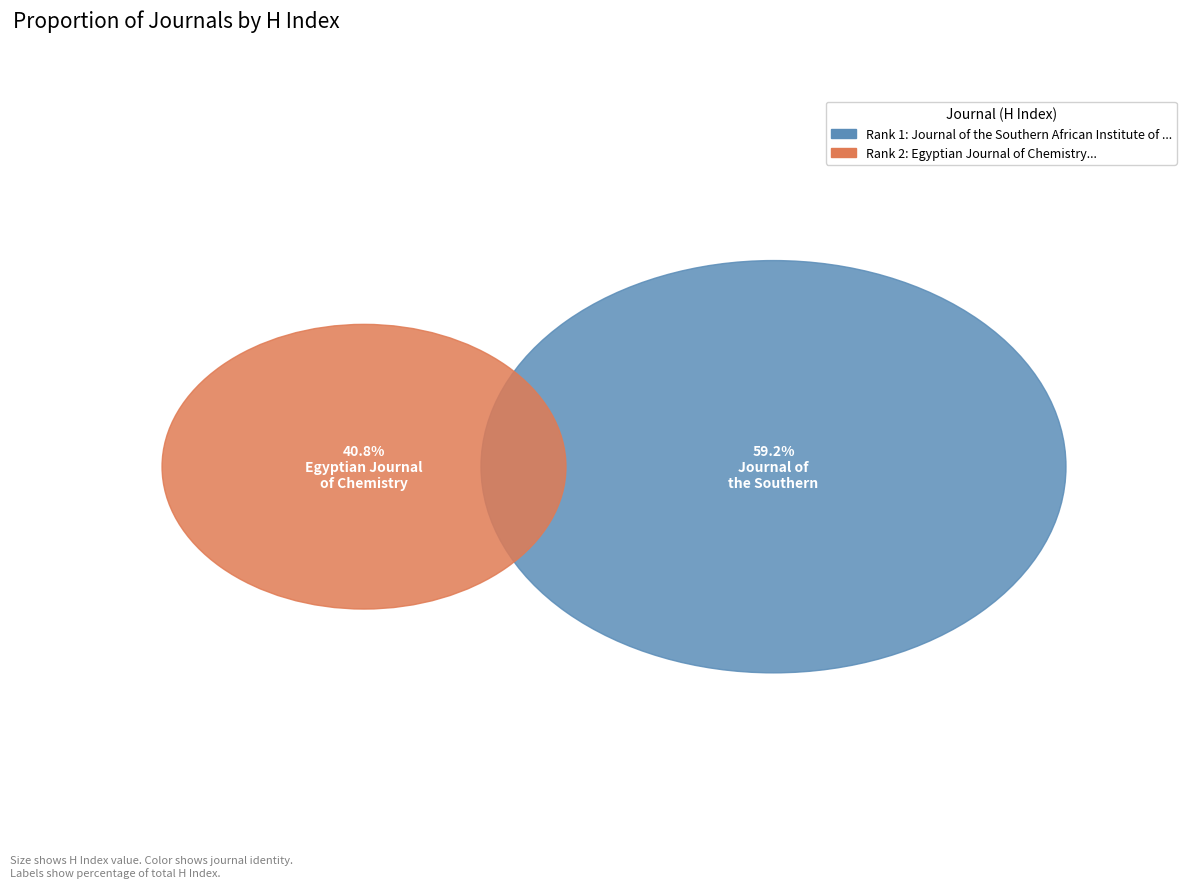

To the nearest percent, what portion does Journal of the Southern African Institute of Mining and Metallurgy represent?

59%